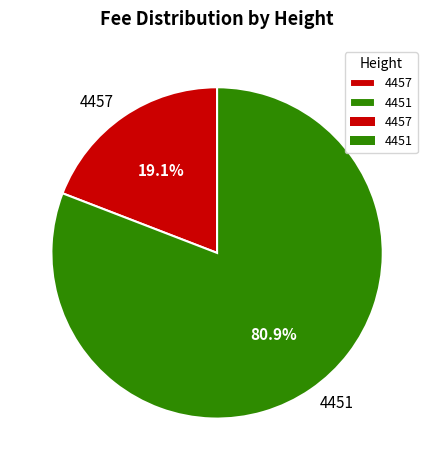

Is the sum of 4457 and 4451 greater than half?

Yes